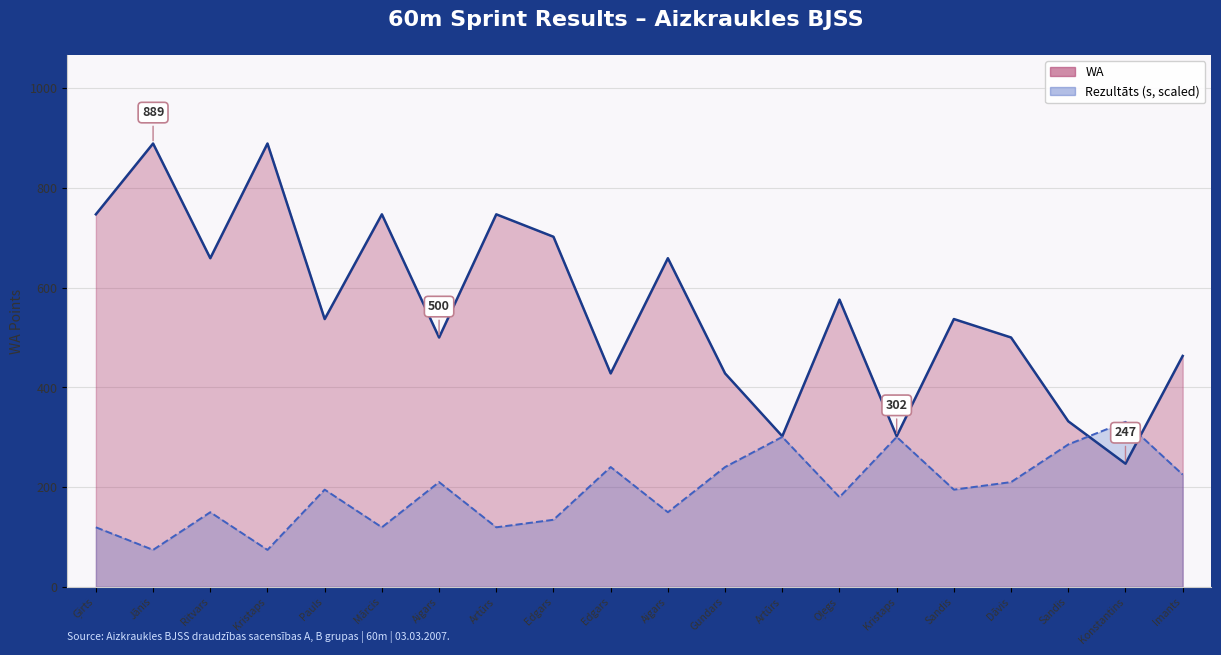

How many lines are shown in the chart?

2